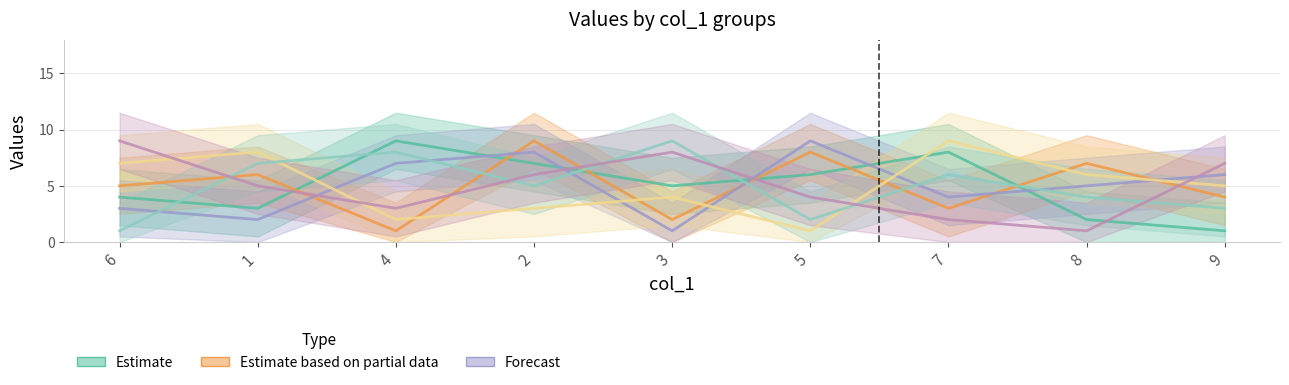

Where is col_8 nearest to the value 5?

2